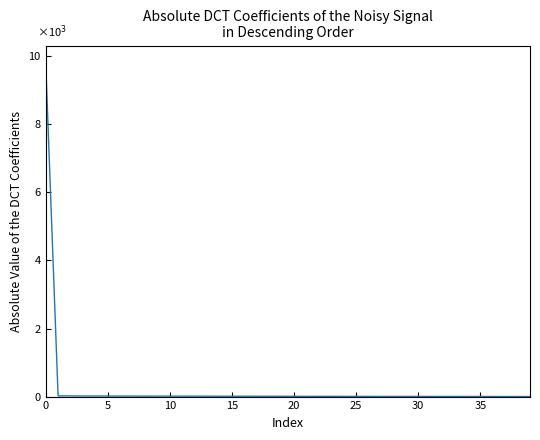

Is this an area chart (filled region under the line)?

No